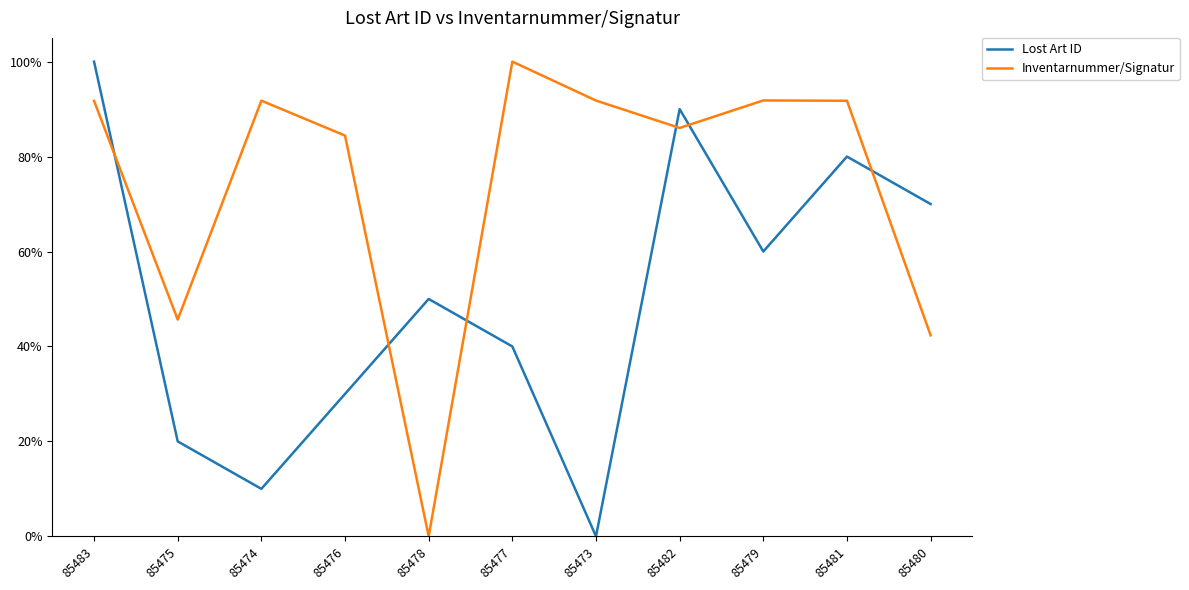

What is the maximum value shown in the chart?

1.0